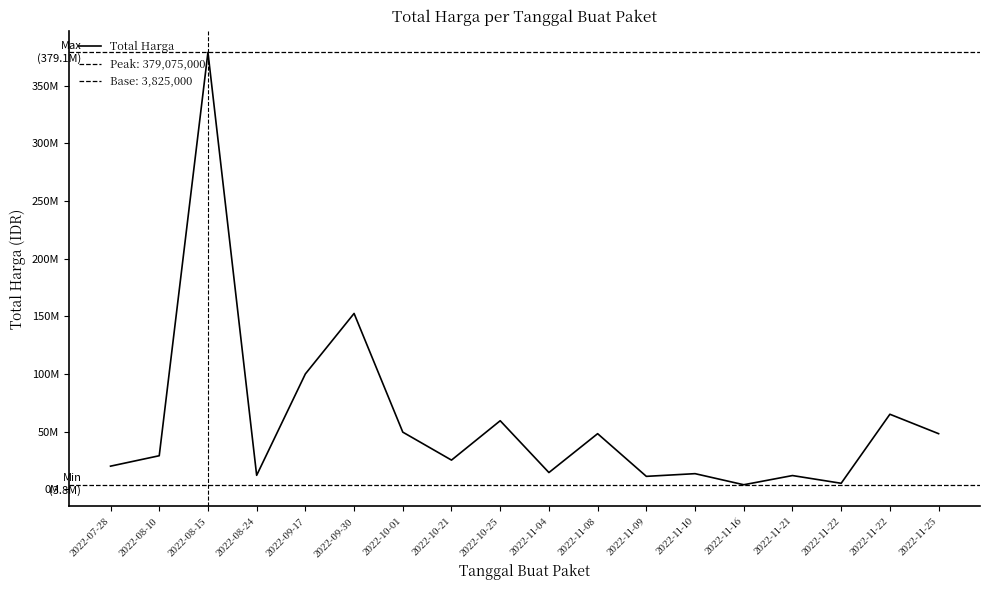

Reading right to left, what are all the values shown in this chart?

48140000	65000000	5093000	11800000	3825000	13442000	11100000	48140000	14400000	59375000	25200000	49478000	152477000	100000000	12000000	379075000	29000000	19950000